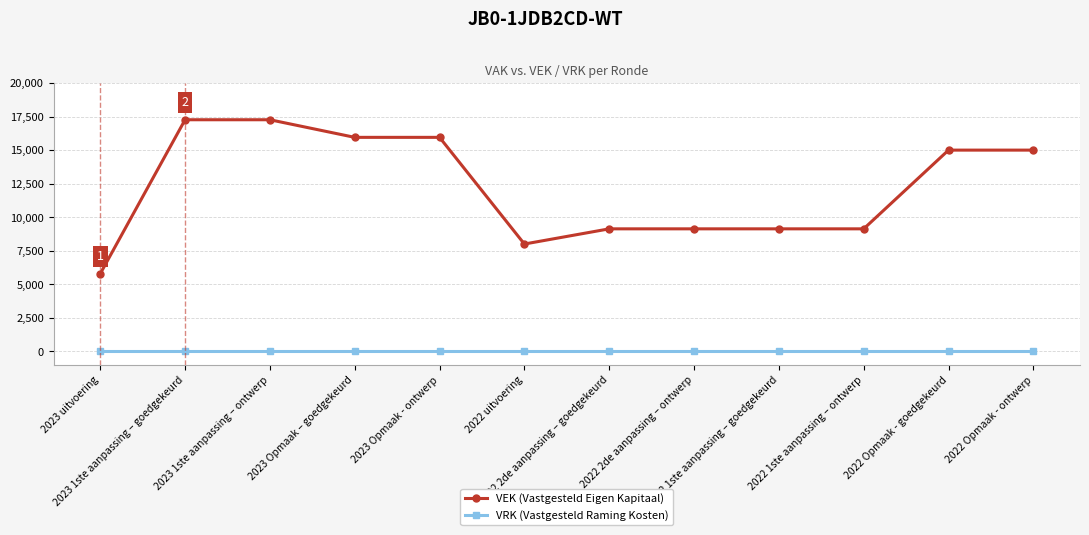

Rank the series at 2022 uitvoering from highest to lowest value.

VEK (Vastgesteld Eigen Kapitaal), VRK (Vastgesteld Raming Kosten)